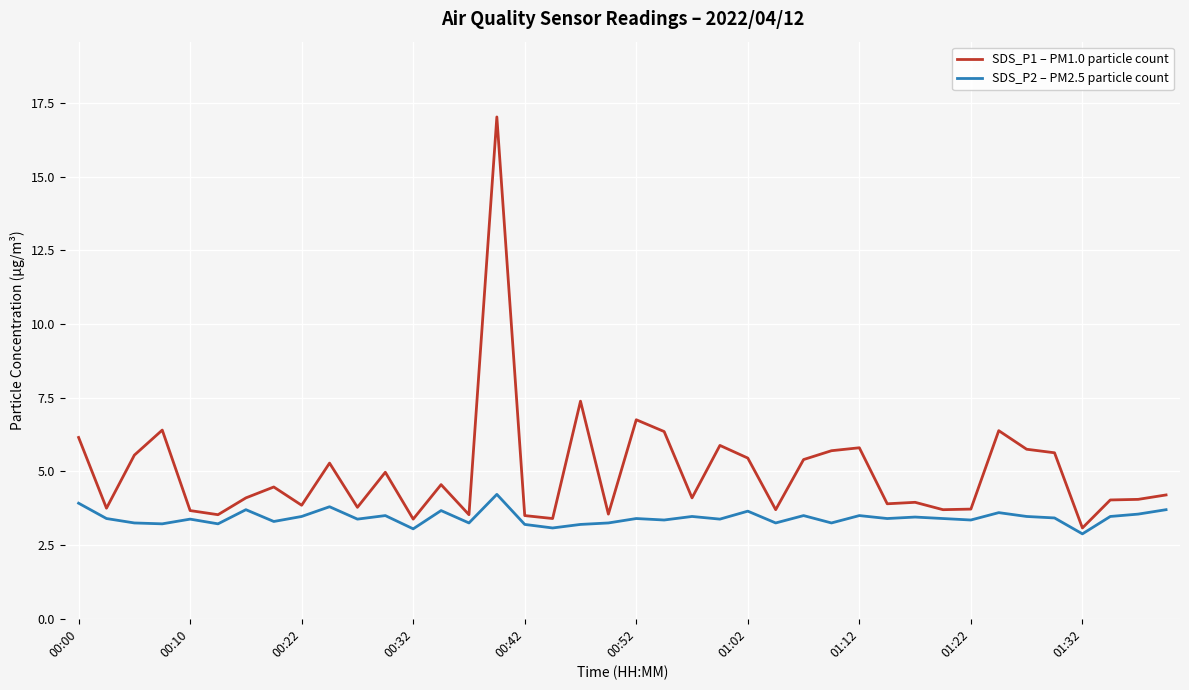

Which series has the largest total across all categories?

SDS_P1 – PM1.0 particle count